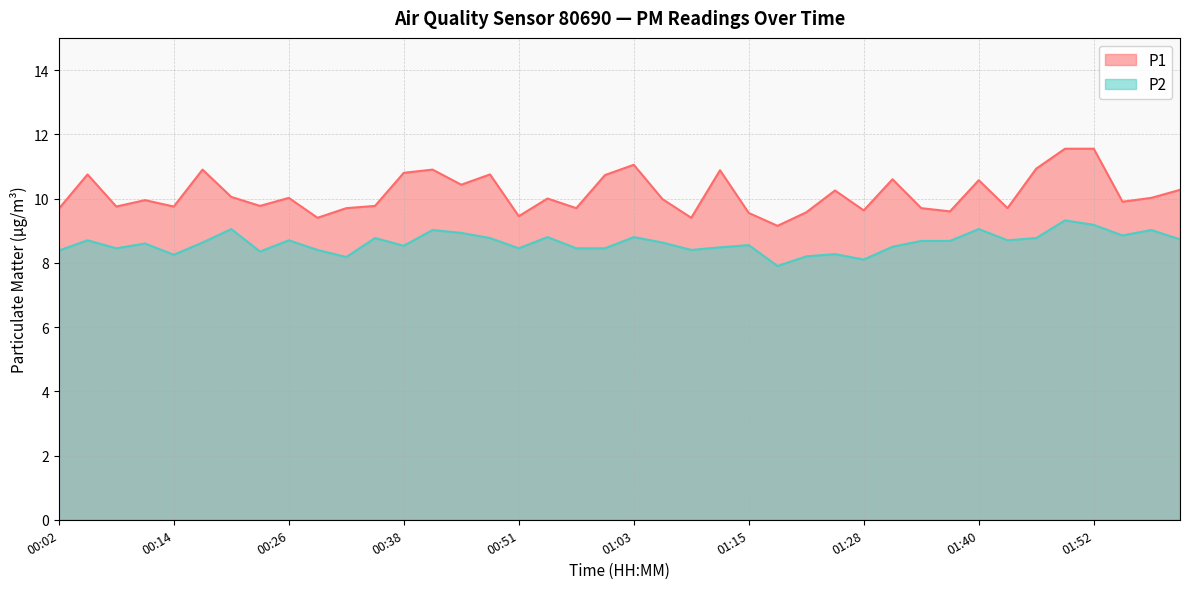

Reading left to right, extract all data points from this chart.

P1: 00:02=9.7	00:05=10.8	00:08=9.8	00:11=9.9	00:14=9.8	00:17=10.9	00:20=10.1	00:23=9.8	00:26=10.0	00:29=9.4	00:32=9.7	00:35=9.8	00:38=10.8	00:42=10.9	00:45=10.4	00:48=10.8	00:51=9.4	00:54=10.0	00:57=9.7	01:00=10.7	01:03=11.1	01:06=10.0	01:09=9.4	01:12=10.9	01:15=9.6	01:18=9.2	01:21=9.6	01:24=10.2	01:28=9.6	01:31=10.6	01:34=9.7	01:37=9.6	01:40=10.6	01:43=9.7	01:46=10.9	01:49=11.6	01:52=11.6	01:55=9.9	01:58=10.0	02:01=10.3
P2: 00:02=8.4	00:05=8.7	00:08=8.4	00:11=8.6	00:14=8.2	00:17=8.6	00:20=9.1	00:23=8.3	00:26=8.7	00:29=8.4	00:32=8.2	00:35=8.8	00:38=8.5	00:42=9.0	00:45=8.9	00:48=8.8	00:51=8.4	00:54=8.8	00:57=8.4	01:00=8.4	01:03=8.8	01:06=8.6	01:09=8.4	01:12=8.5	01:15=8.6	01:18=7.9	01:21=8.2	01:24=8.3	01:28=8.1	01:31=8.5	01:34=8.7	01:37=8.7	01:40=9.1	01:43=8.7	01:46=8.8	01:49=9.3	01:52=9.2	01:55=8.8	01:58=9.0	02:01=8.7